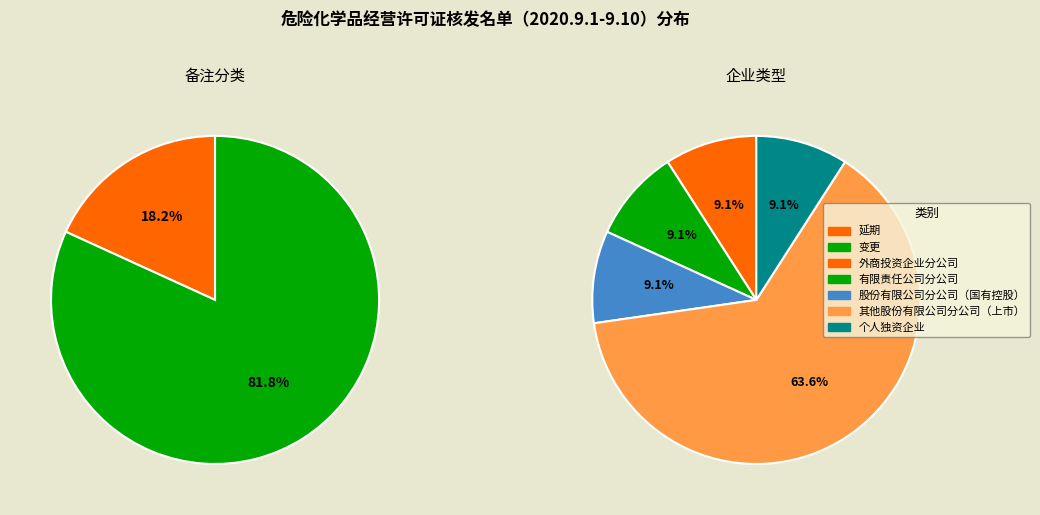

True or false: 变更 accounts for 70% of the total.

False